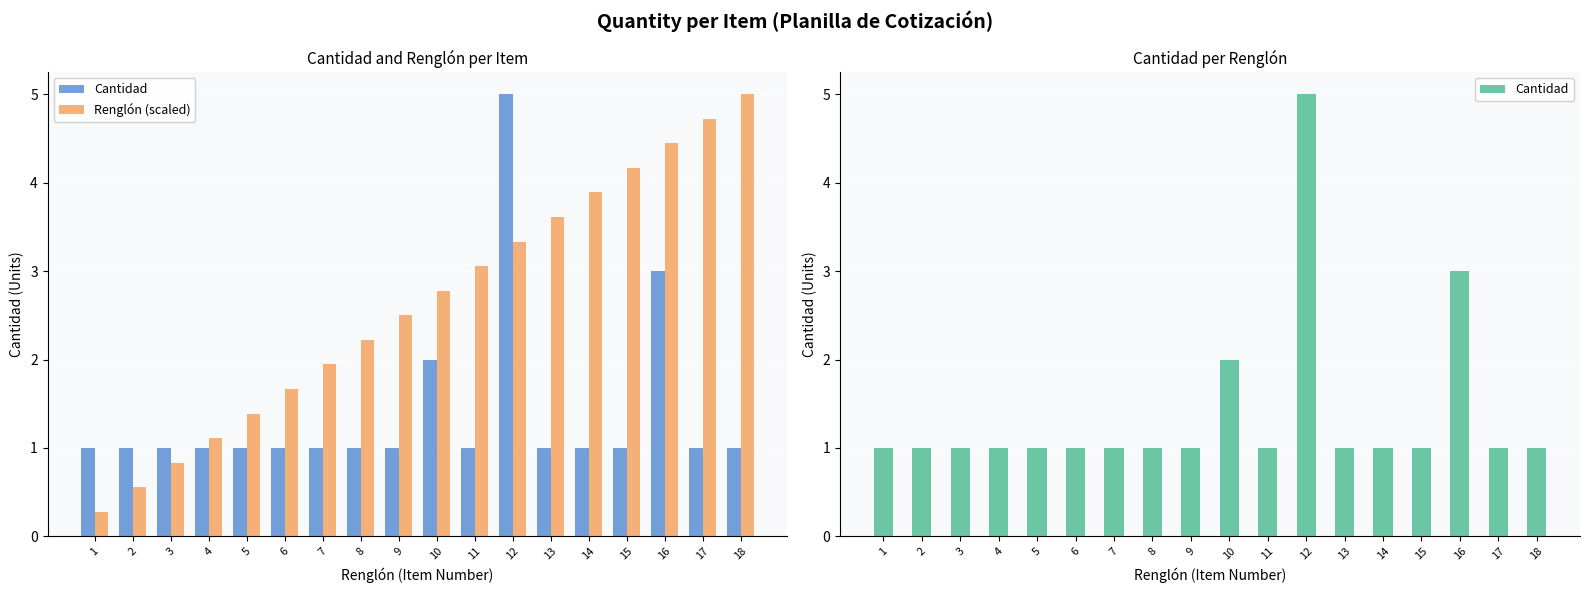

What is the total value across all series at 5?

2.4